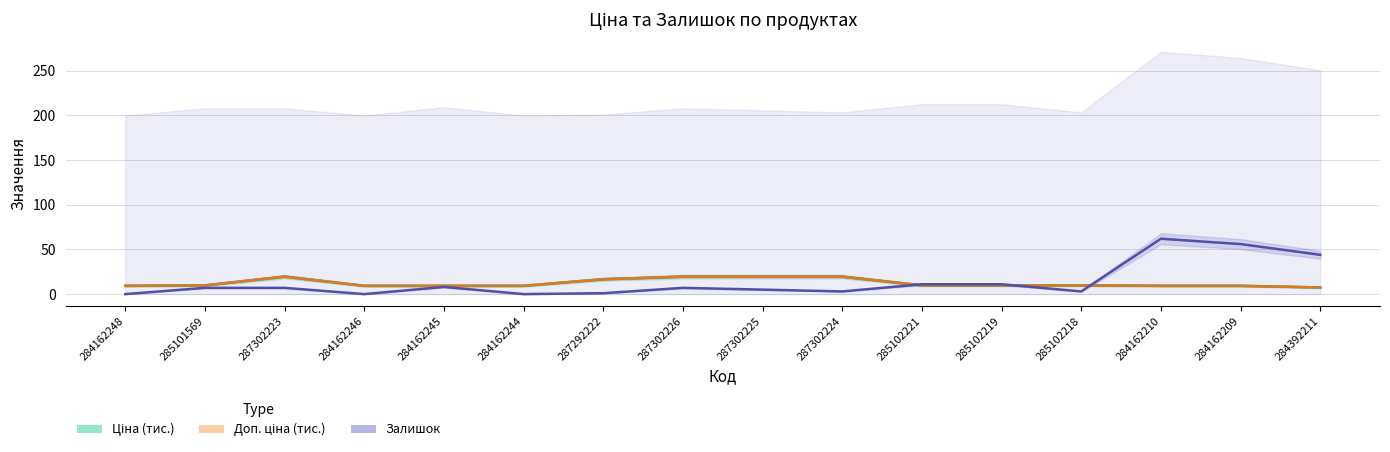

Reading left to right, transcribe all the data shown in this chart.

Ціна (тис.): 284162248=9.3	285101569=9.8	287302223=19.6	284162246=9.3	284162245=9.3	284162244=9.3	287292222=16.6	287302226=19.6	287302225=19.6	287302224=19.6	285102221=9.8	285102219=9.8	285102218=9.8	284162210=9.3	284162209=9.3	284392211=7.4
Доп. ціна (тис.): 284162248=9.3	285101569=9.8	287302223=19.6	284162246=9.3	284162245=9.3	284162244=9.3	287292222=16.6	287302226=19.6	287302225=19.6	287302224=19.6	285102221=9.8	285102219=9.8	285102218=9.8	284162210=9.3	284162209=9.3	284392211=7.4
Залишок: 284162248=0.0	285101569=7.0	287302223=7.0	284162246=0.0	284162245=8.0	284162244=0.0	287292222=1.0	287302226=7.0	287302225=5.0	287302224=3.0	285102221=11.0	285102219=11.0	285102218=3.0	284162210=62.0	284162209=56.0	284392211=44.0